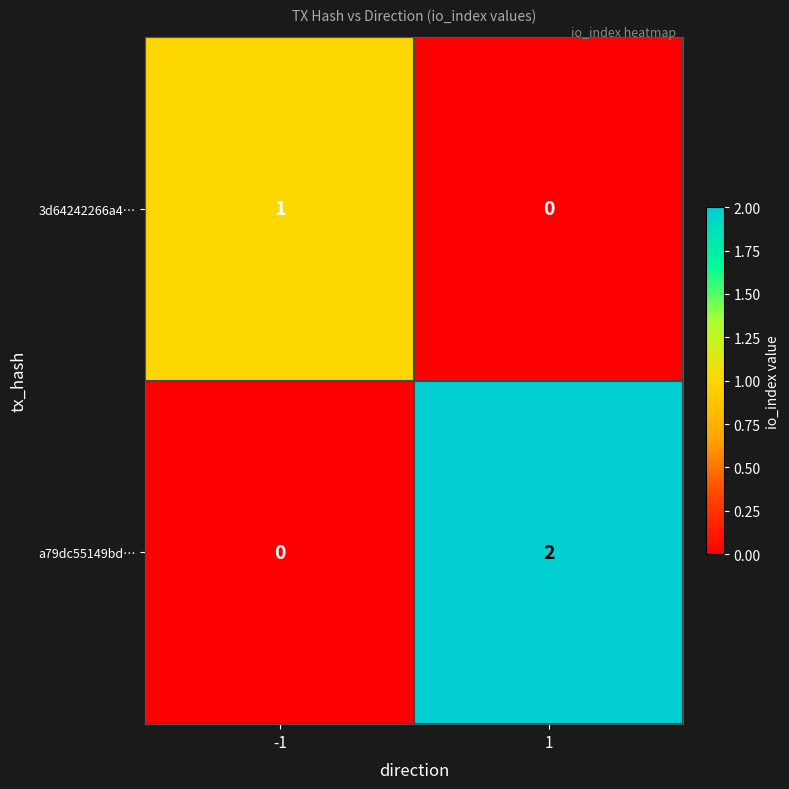

The a79dc55149bd… series shows 1 at -1. True or false?

False